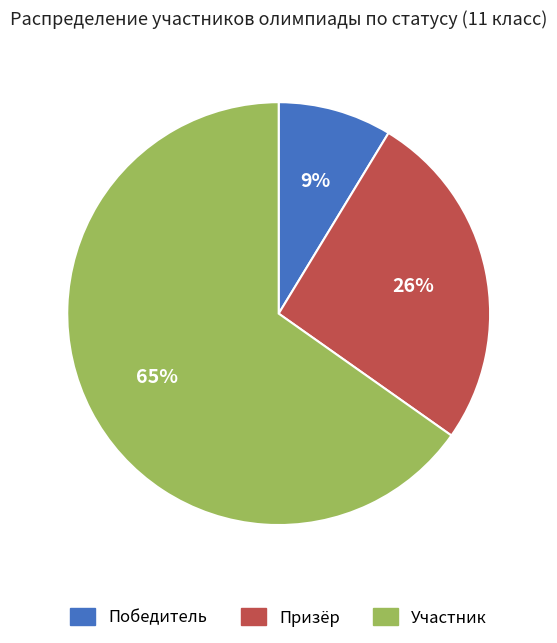

Rank the categories by value from highest to lowest.

Участник, Призёр, Победитель